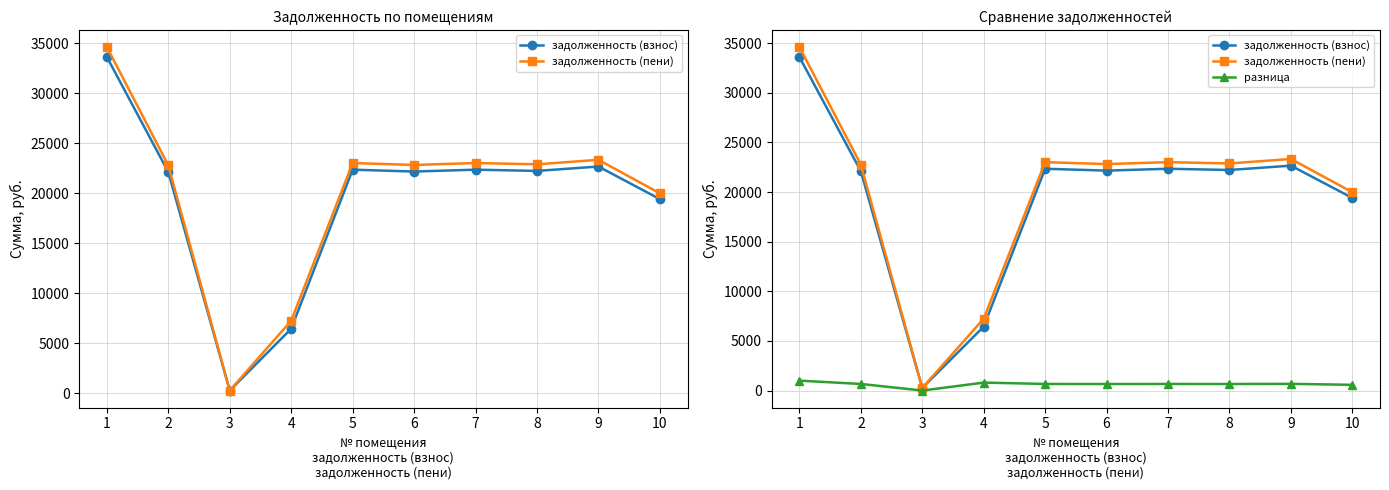

At which label is задолженность (пени) closest to 17441?

10